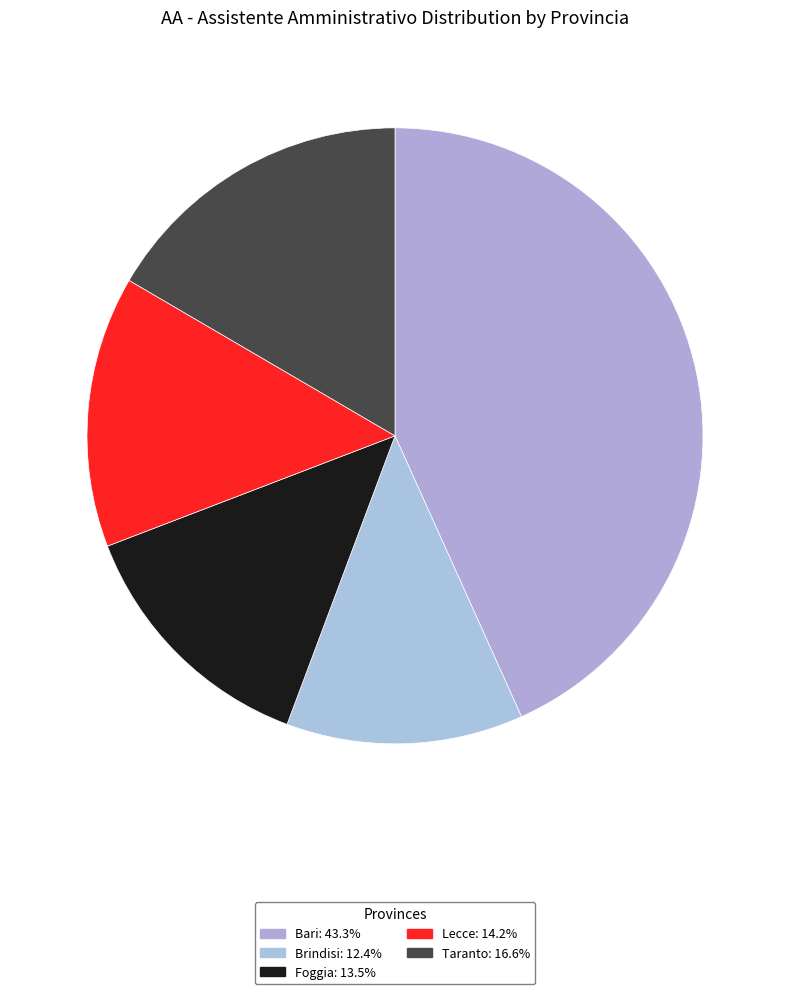

What is the total percentage of Foggia and Taranto?

30.1%